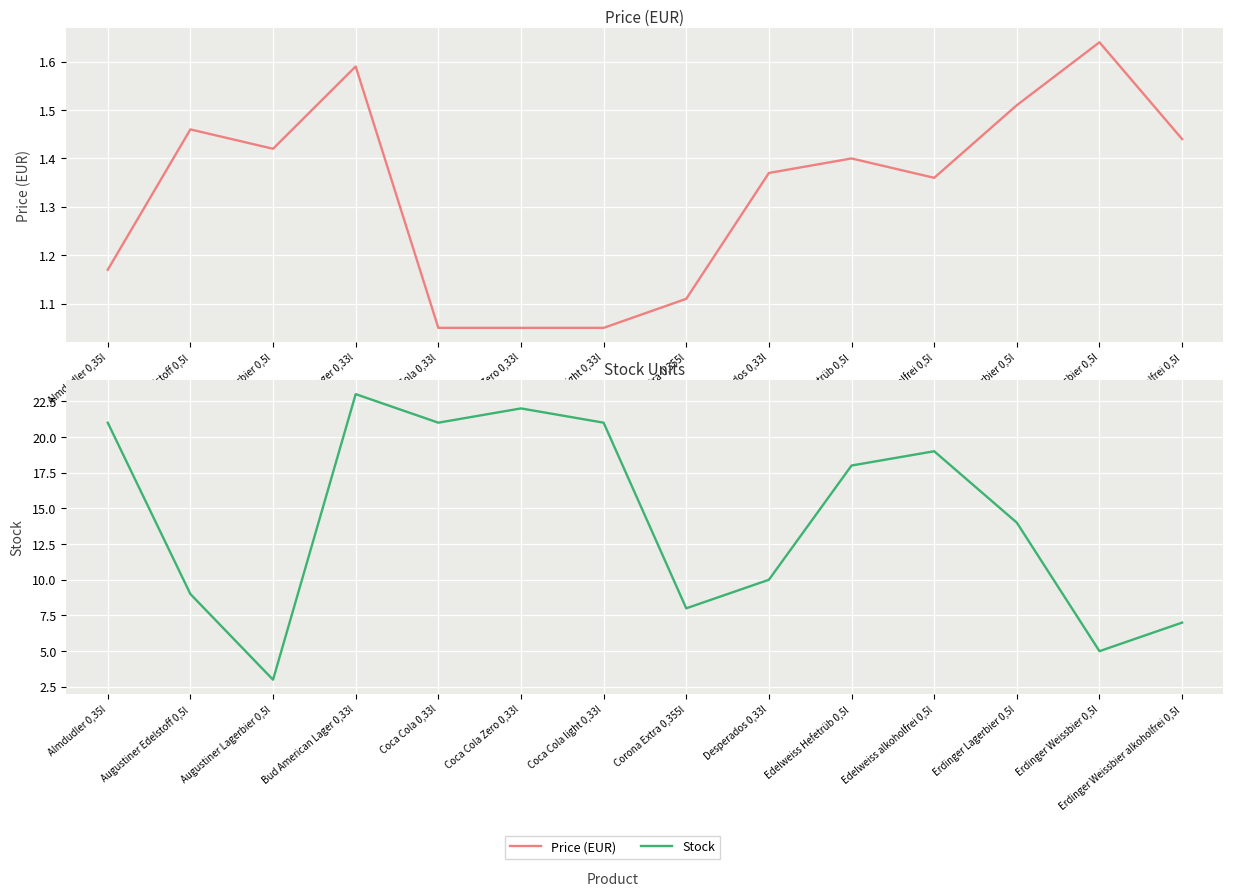

What is the value of the Price (EUR) point at the 3rd from the left?

1.4